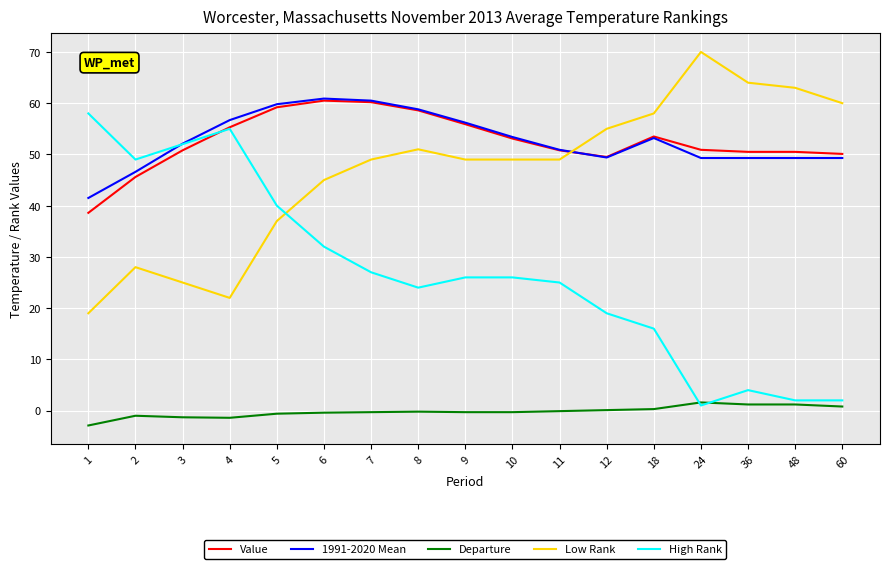

What is the maximum value for Value?

60.5